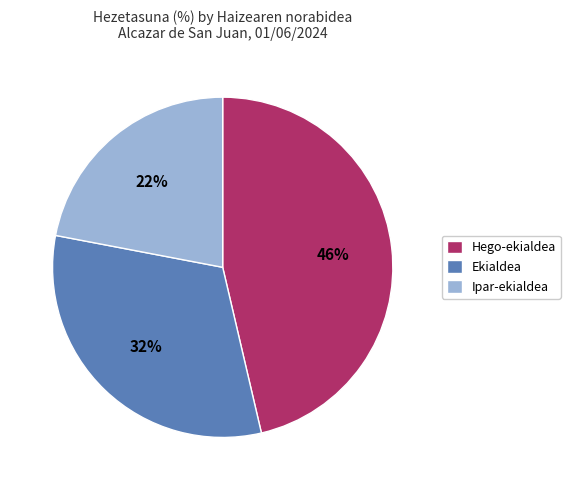

Is it true that Ipar-ekialdea is 22% of the pie?

True